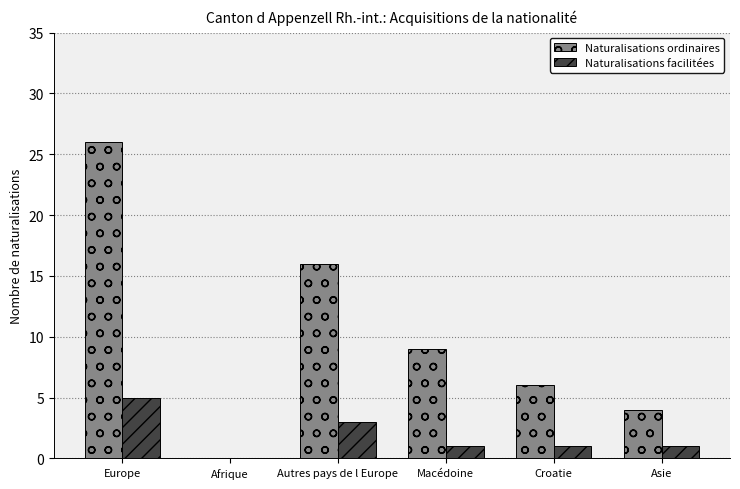

At which label does Naturalisations facilitées first exceed 1?

Europe